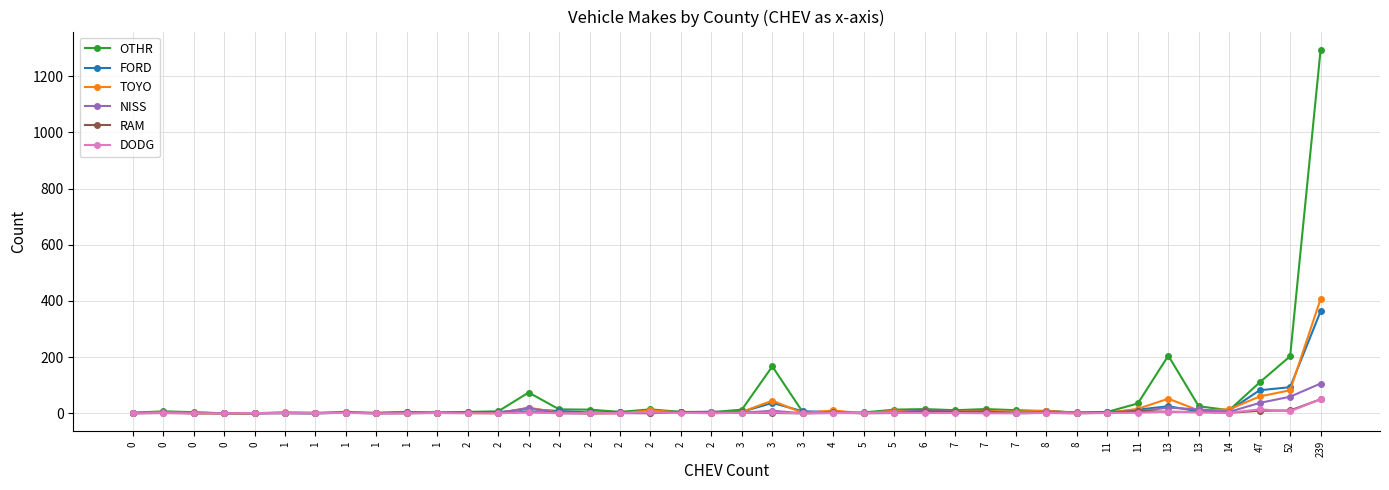

How many data points does each series have?

40